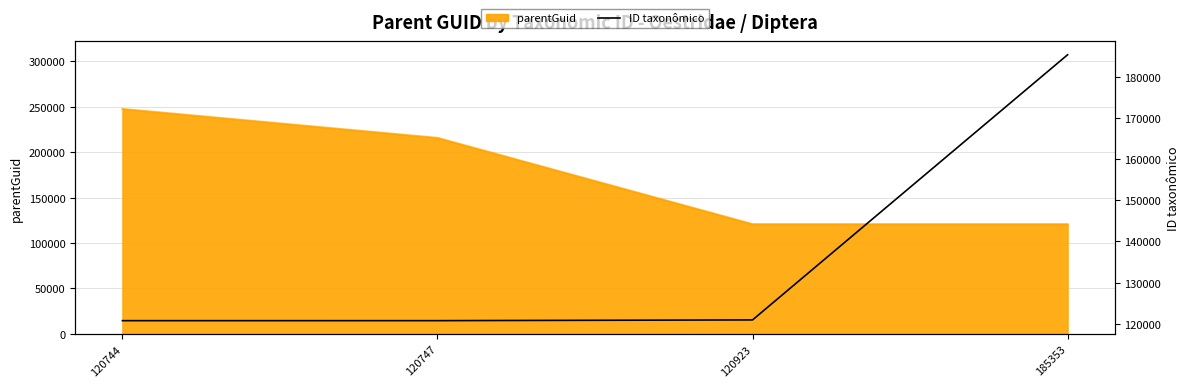

Where does the data first go above 120923?

185353